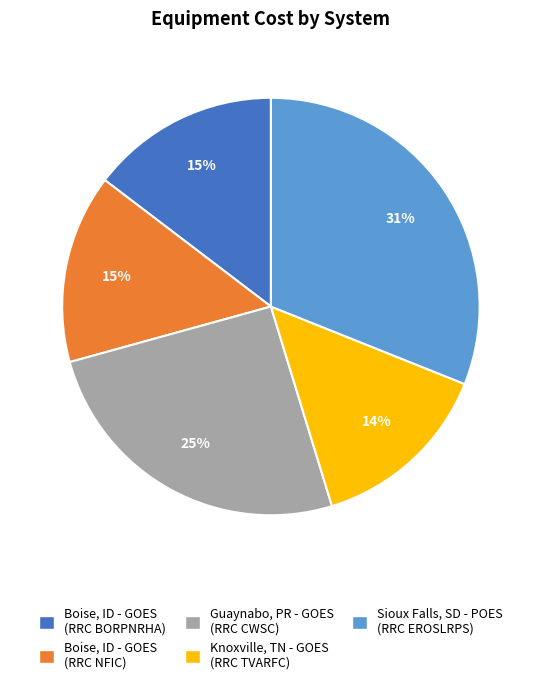

Combined, do Boise, ID - GOES (RRC BORPNRHA) and Sioux Falls, SD - POES (RRC EROSLRPS) account for over 50%?

No